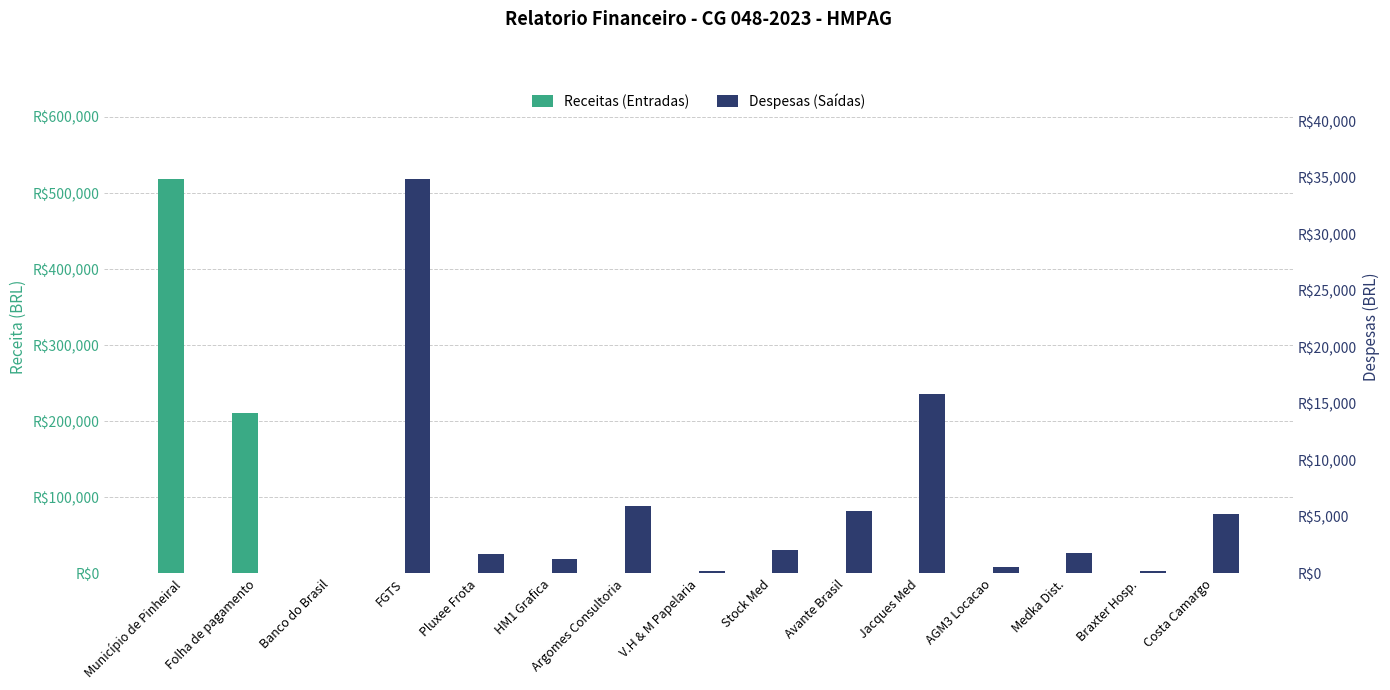

Rank the series by their maximum value, from highest to lowest.

Receitas (Entradas), Despesas (Saídas)